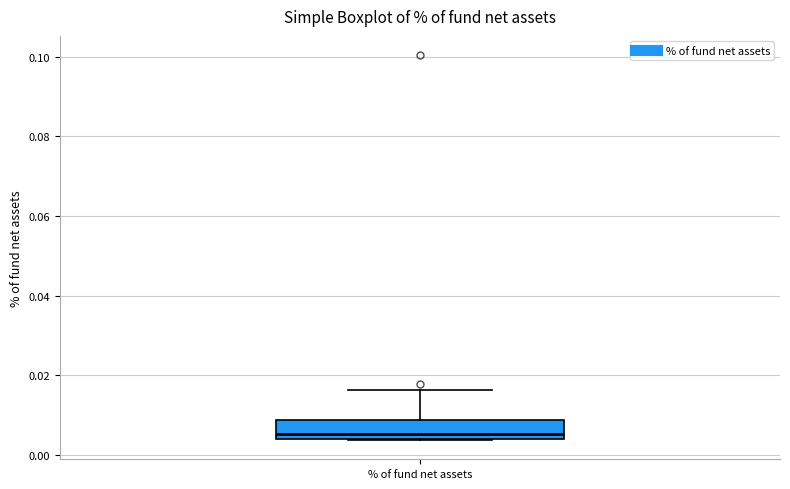

Transcribe this box plot: give where the median line is, the range the box spans, and where the two whiskers end, as read against the y-axis. The values are not printed on the chart, so give them approximately, as read against the axis.

median 0.006, box 0.004 to 0.008, whiskers 0.004 to 0.016